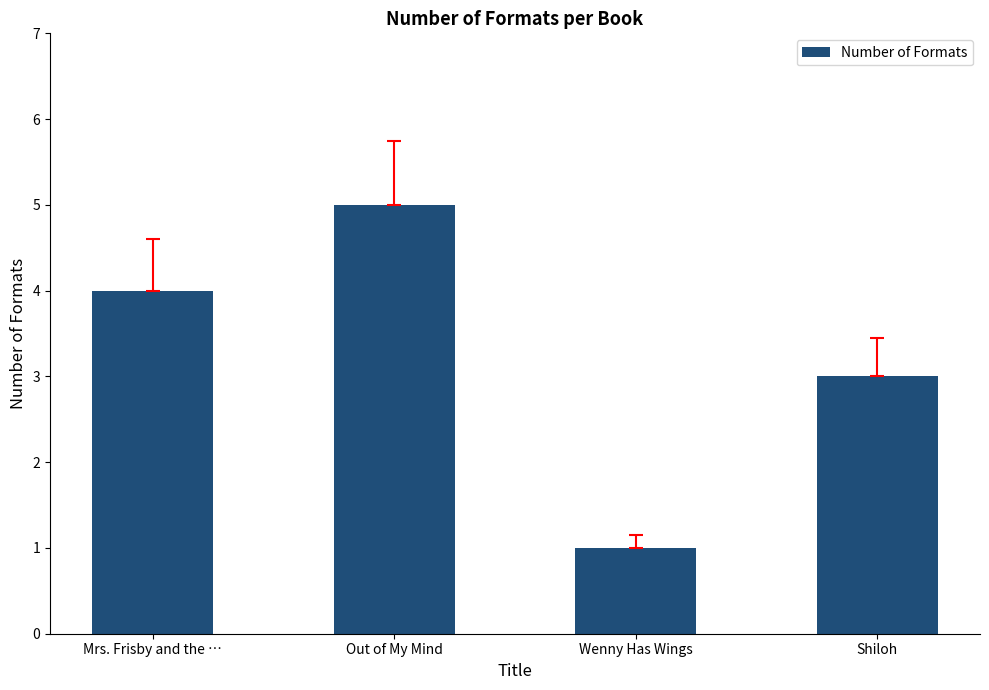

At which category does the chart reach its peak across all series?

Out of My Mind